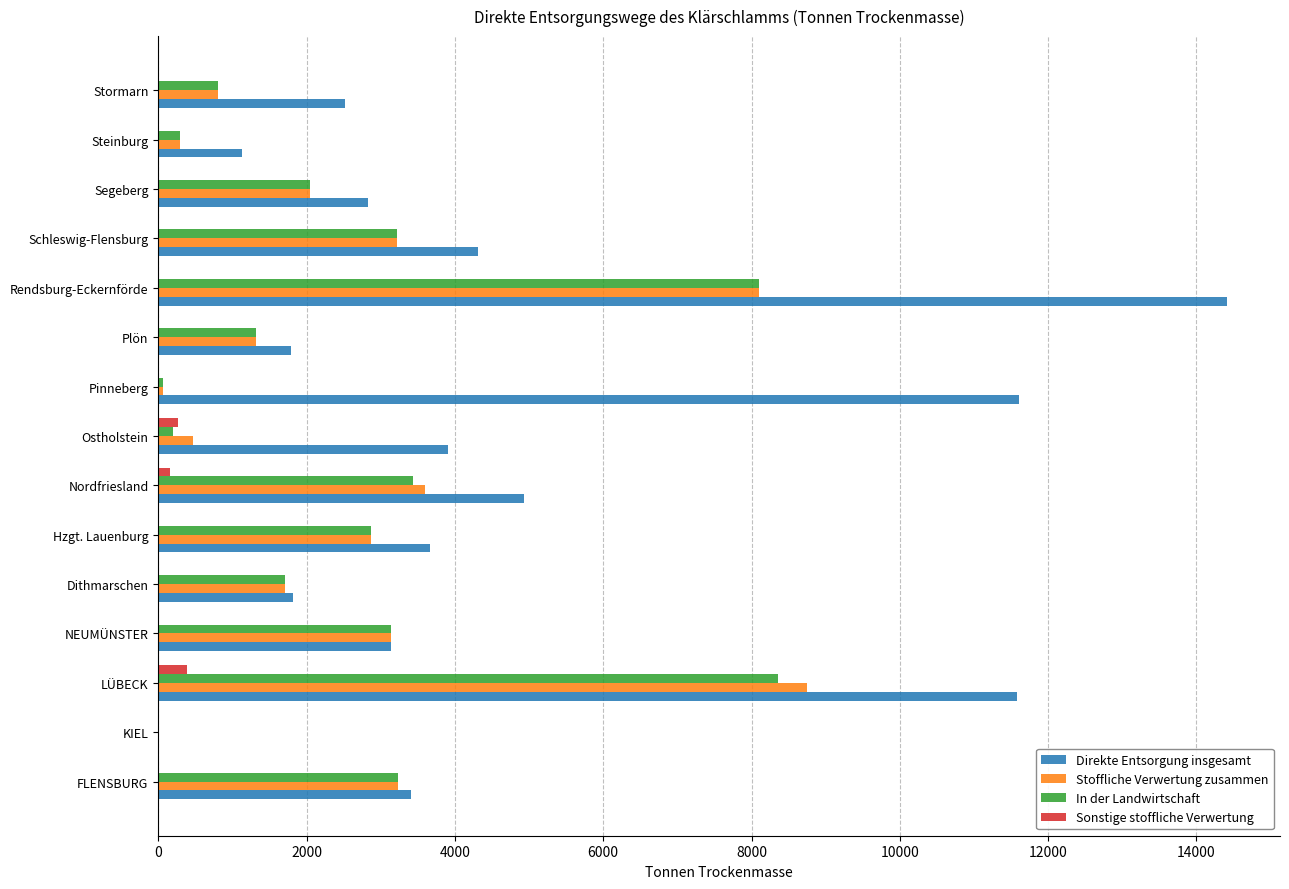

The value of In der Landwirtschaft at FLENSBURG is 4629. True or false?

False